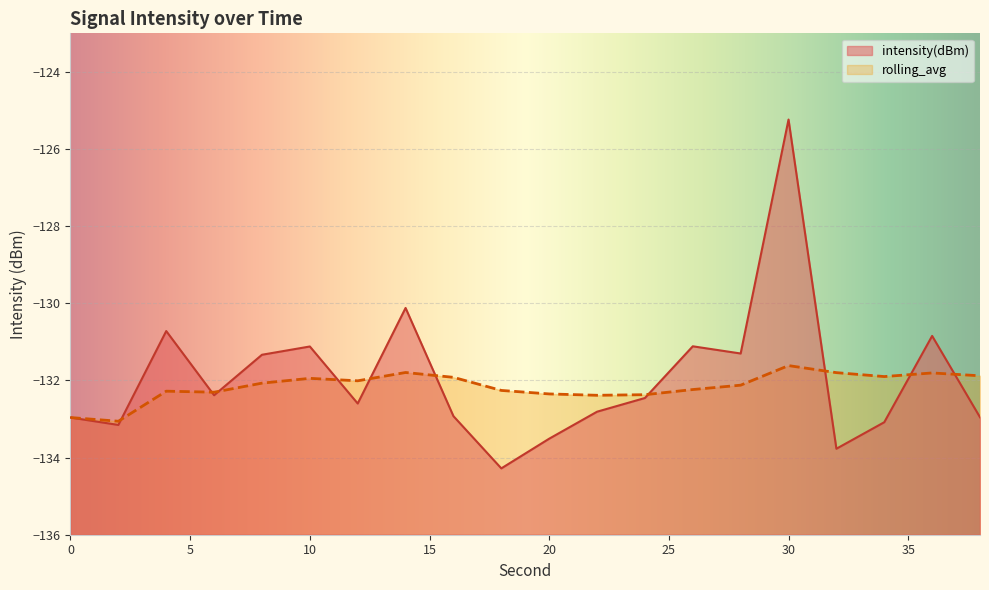

Between which two adjacent categories do rolling_avg and intensity(dBm) first intersect?

2 and 4